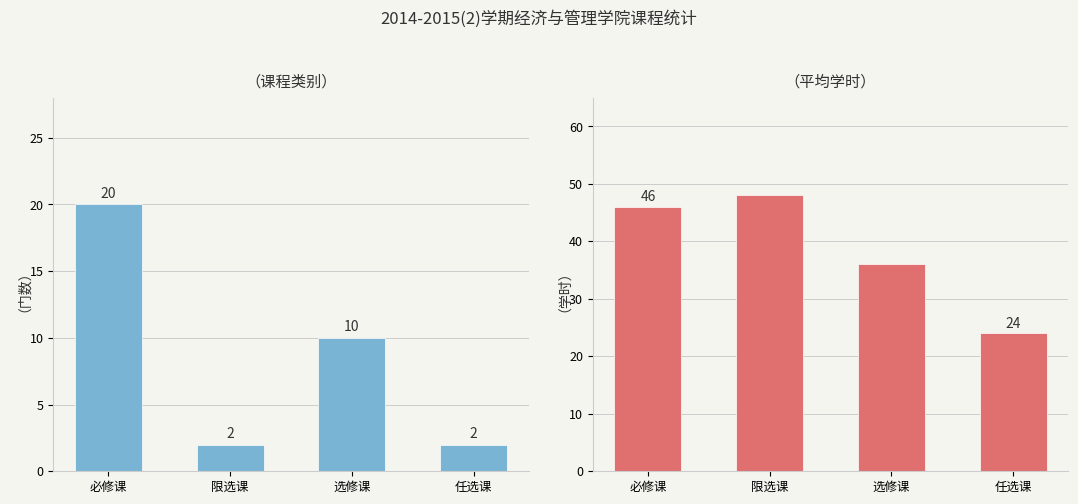

At how many categories does at least one series exceed 26?

3